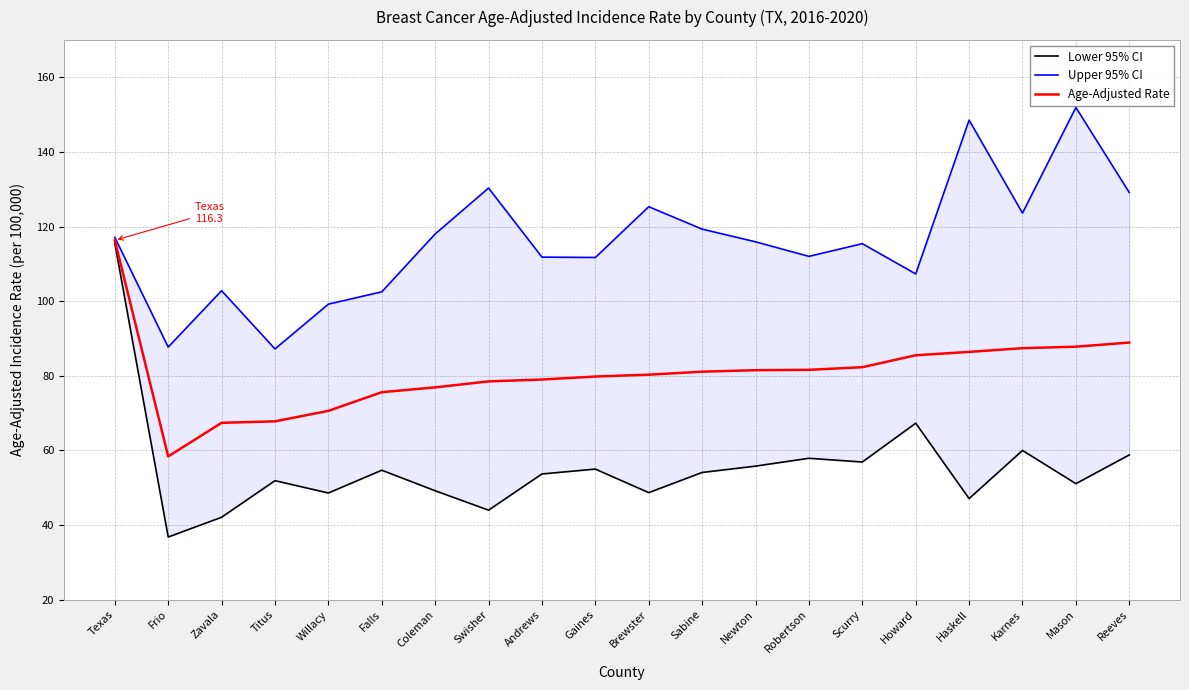

What is the sum of the Age-Adjusted Rate values at Haskell and Sabine?

167.5